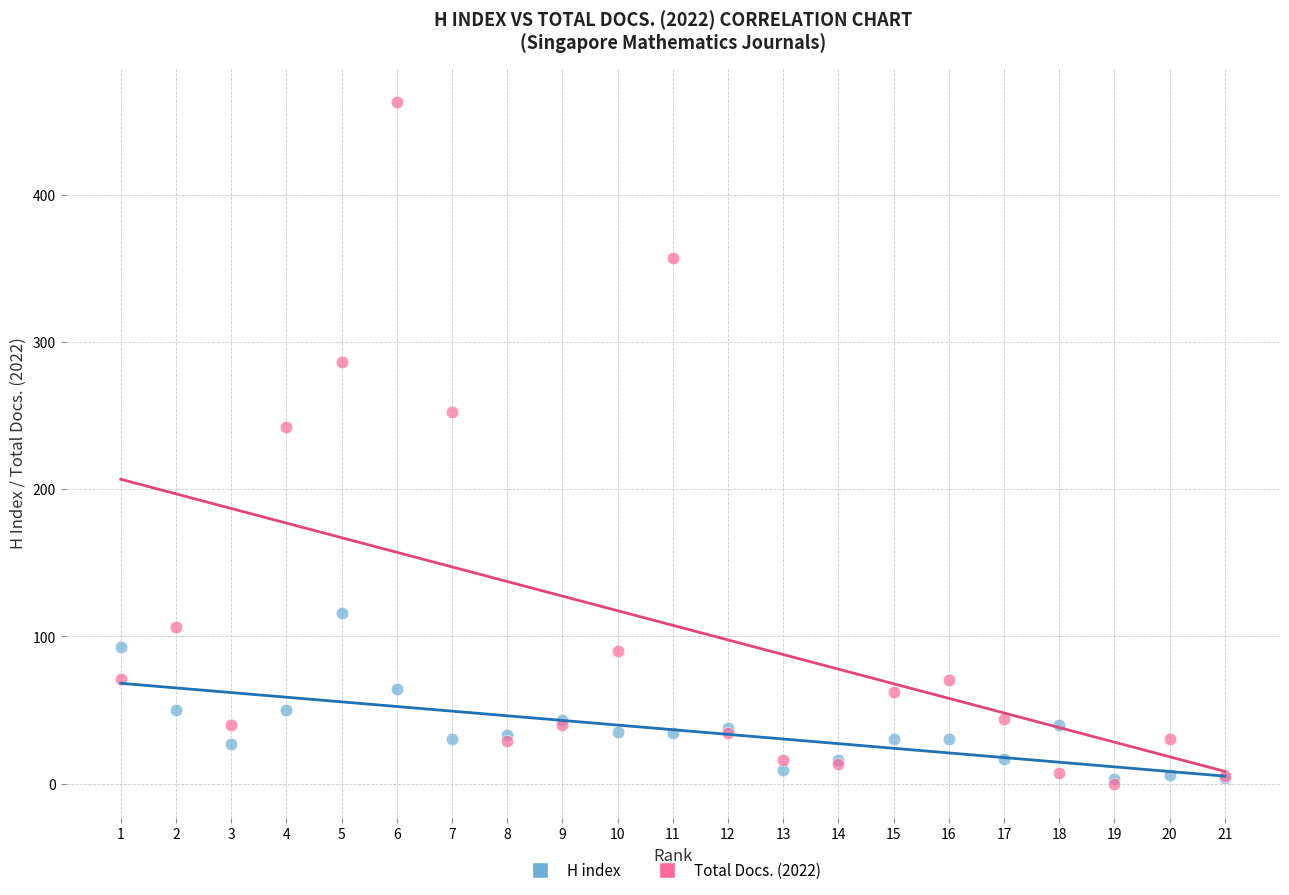

In the Total Docs. (2022) series, what Y value is closest to 231?

242